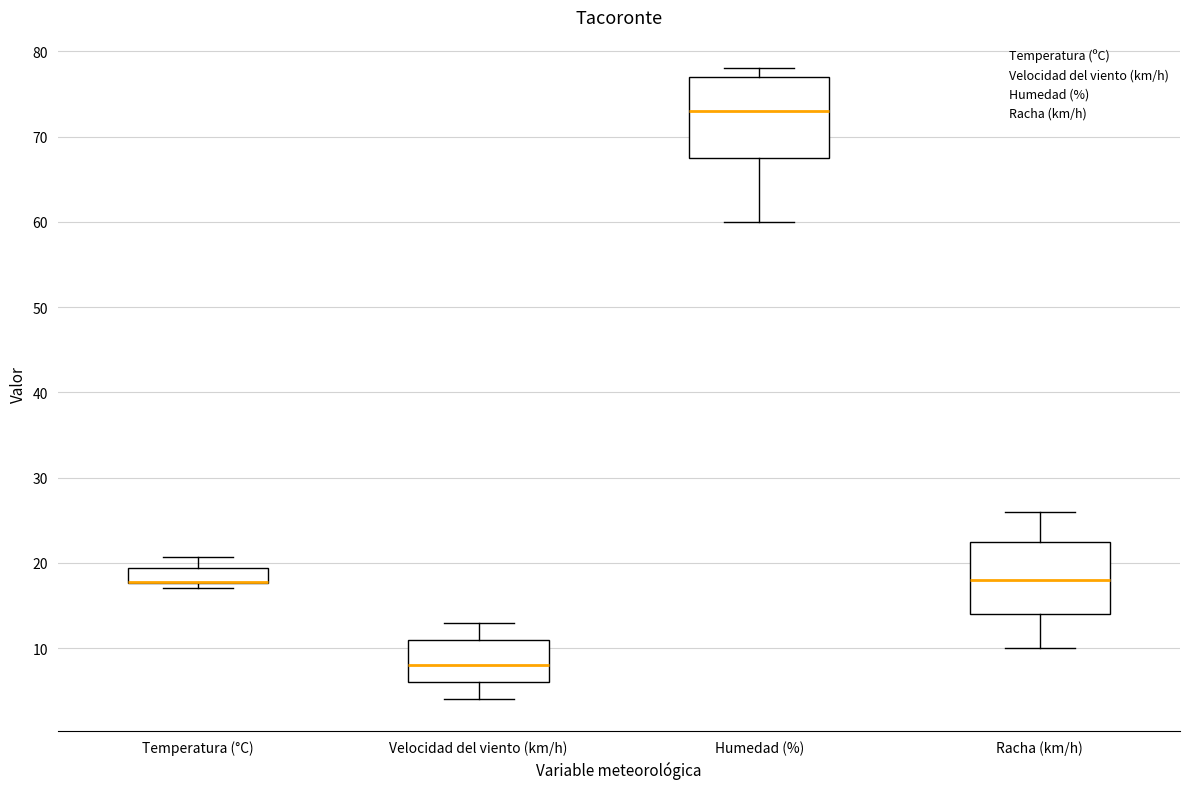

Where does the median line of the box for Humedad (%) sit on the y-axis? The values are not printed on the chart, so give them approximately, as read against the axis.

73